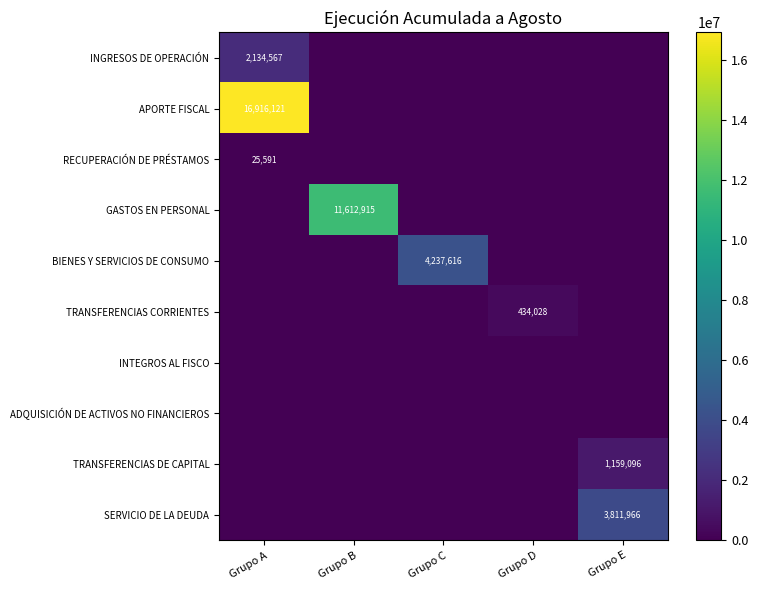

The RECUPERACIÓN DE PRÉSTAMOS series shows 9940 at Grupo A. True or false?

False